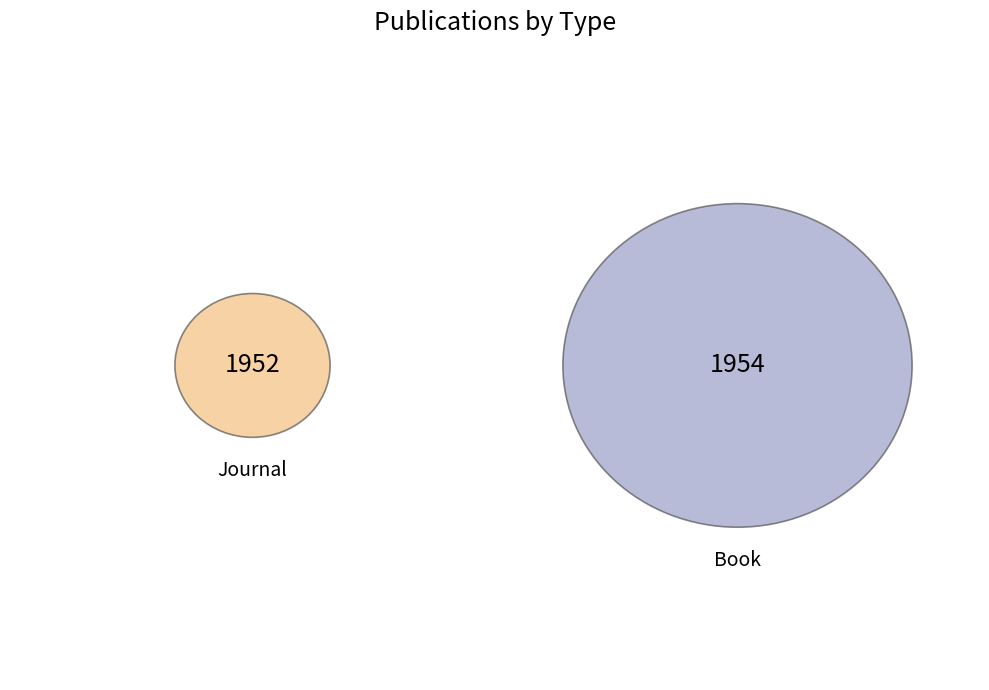

Which category accounts for the majority?

Book